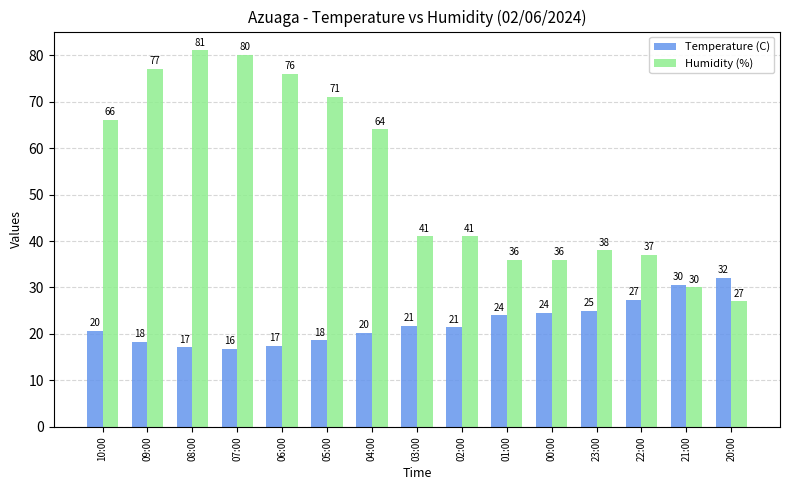

The Temperature (C) series shows 44.2 at 21:00. True or false?

False